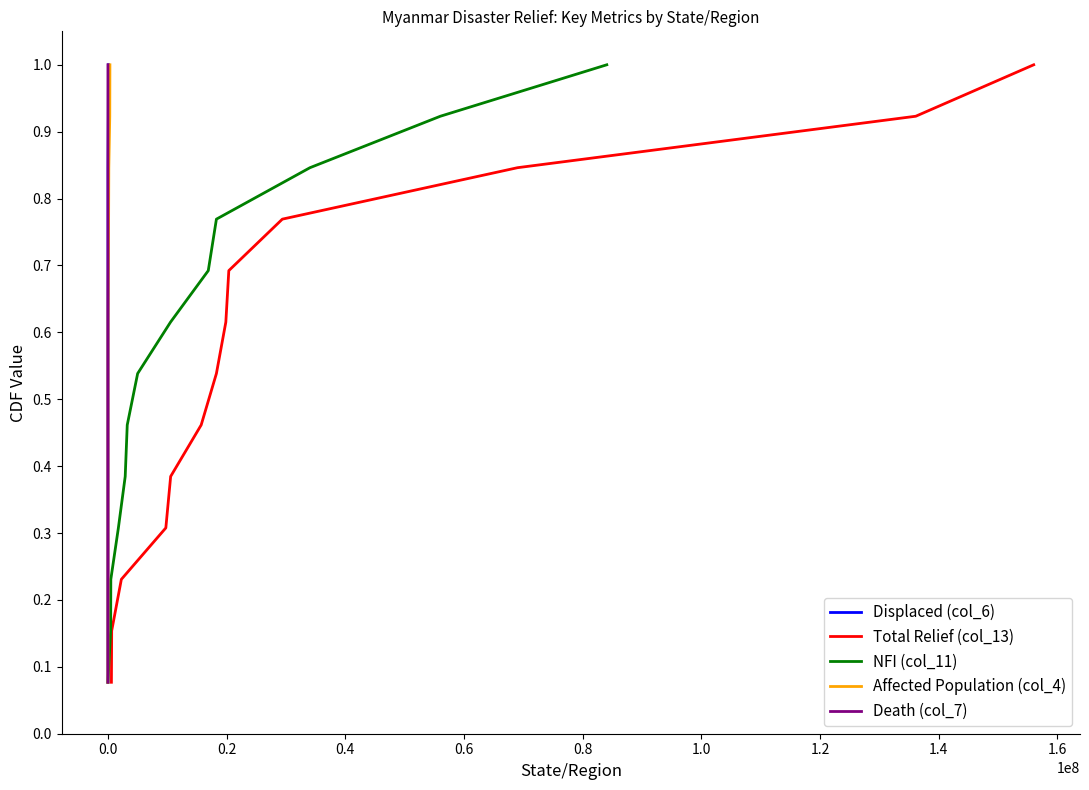

What is the maximum value for Total Relief (col_13)?

1.0